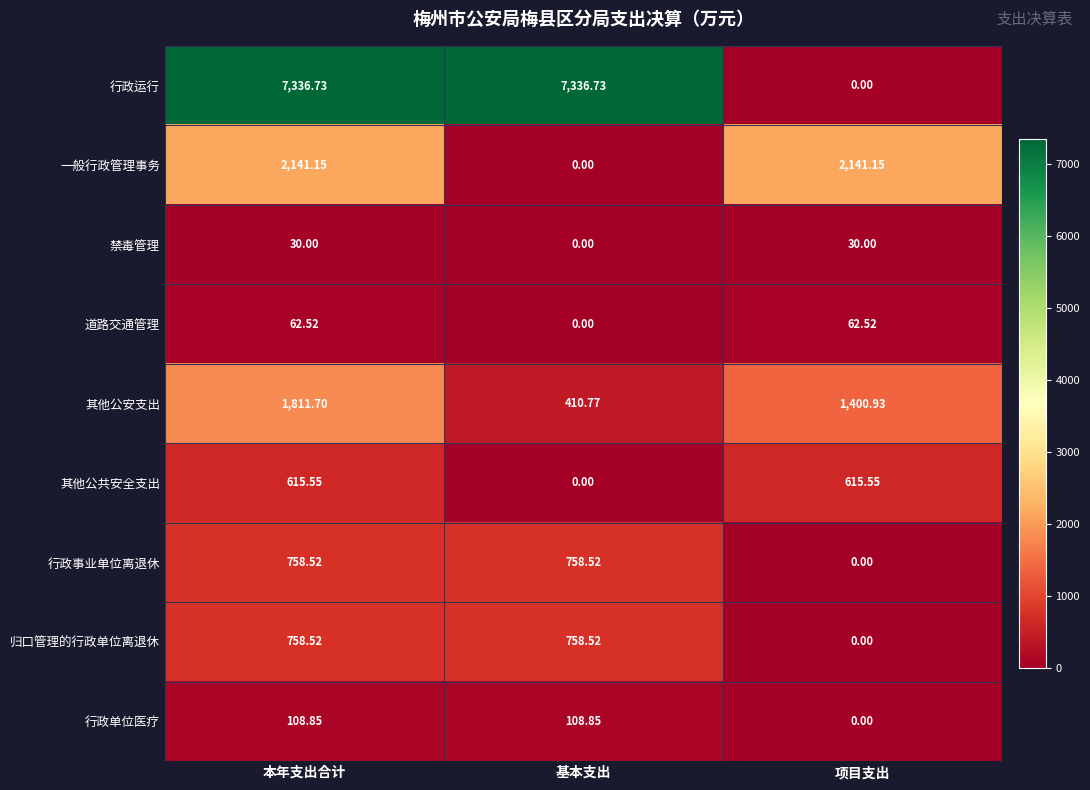

Where does the 行政运行 series first go above 7336?

本年支出合计